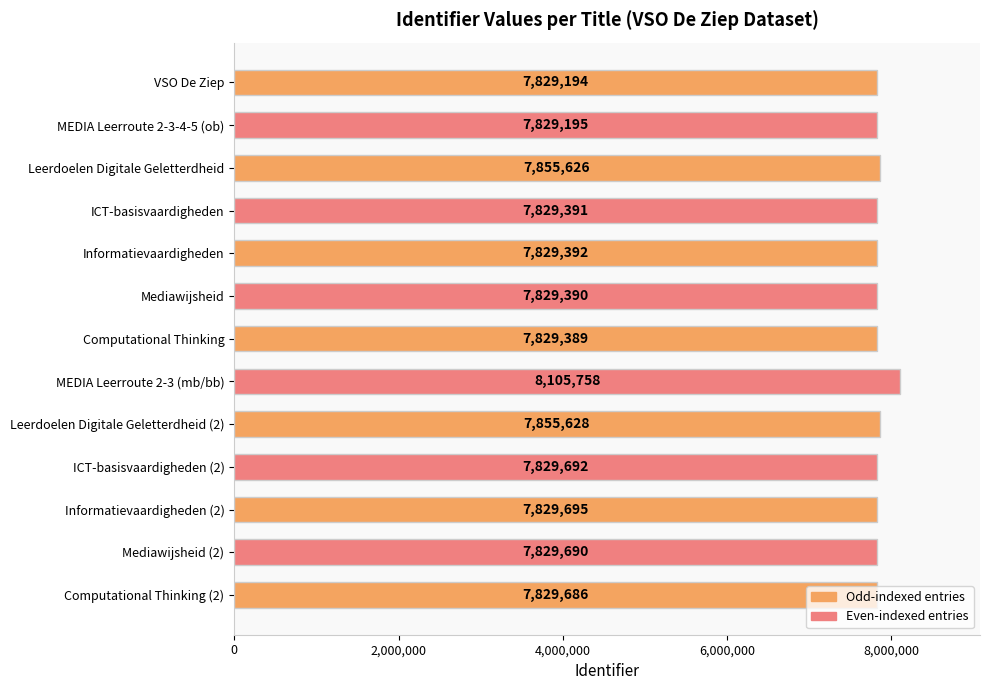

Is it true that the value at ICT-basisvaardigheden is 7829391?

True